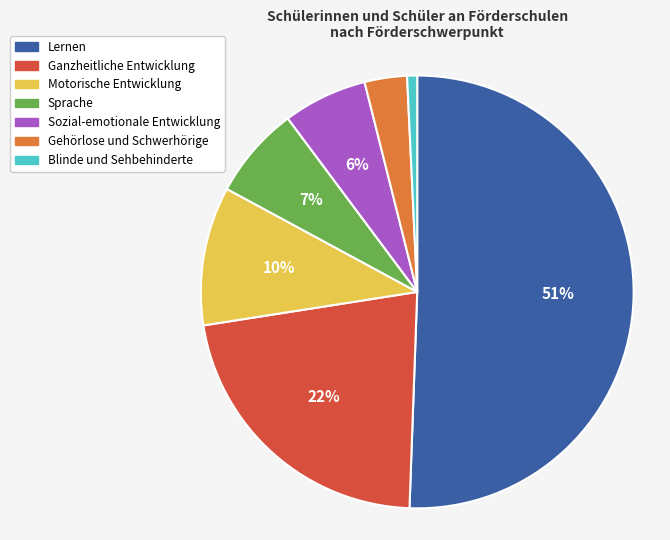

What percentage is the Motorische Entwicklung slice, to the nearest percent?

10%